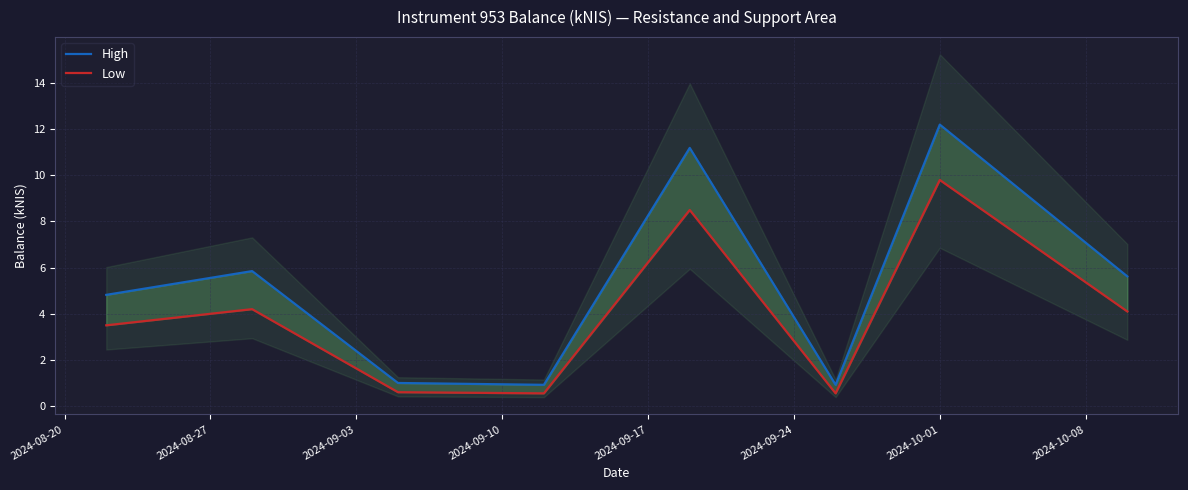

How many lines are shown in the chart?

2